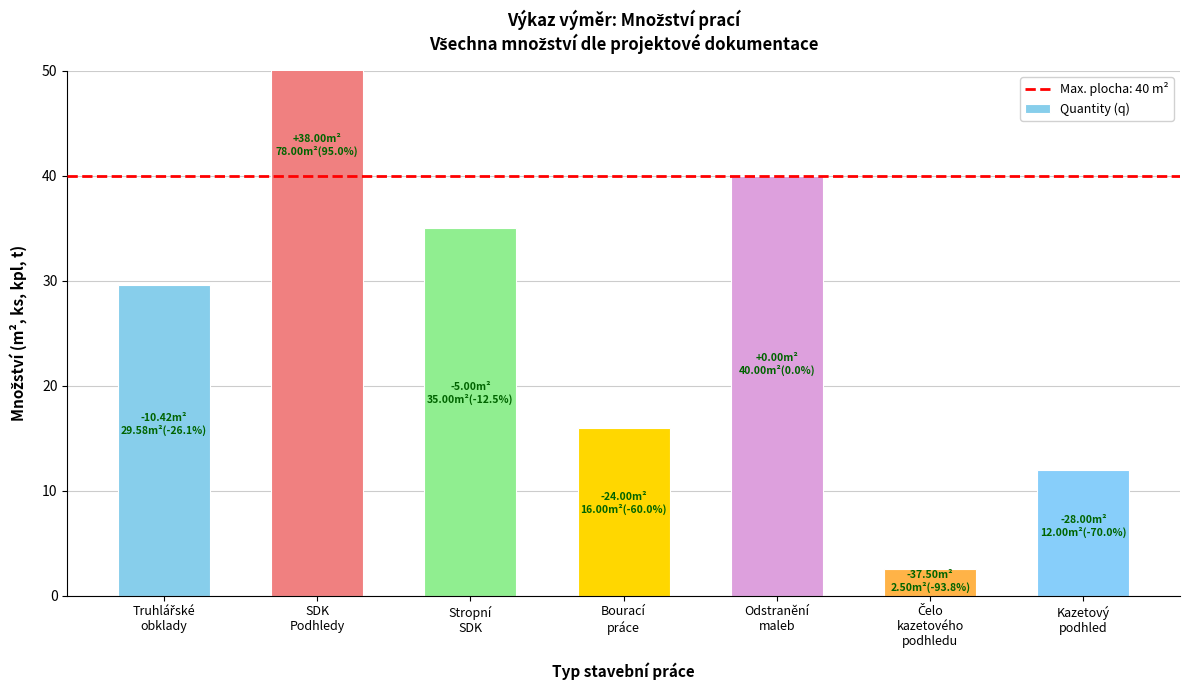

Which has a higher value, Stropní
SDK or Kazetový
podhled?

Stropní
SDK